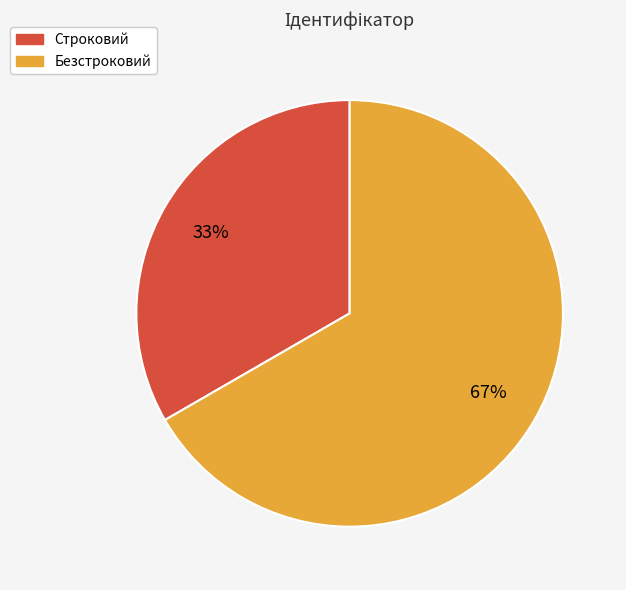

To the nearest percent, what portion does Безстроковий represent?

67%